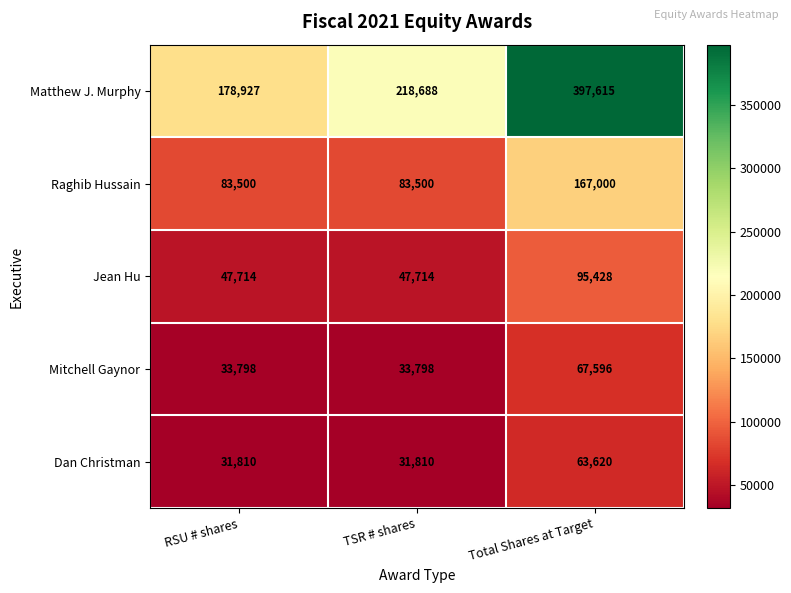

Count the number of categories in the chart.

3